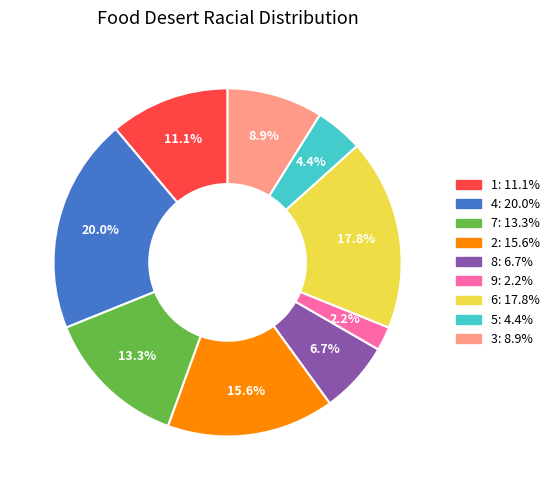

Is it true that 7 is 20% of the pie?

False